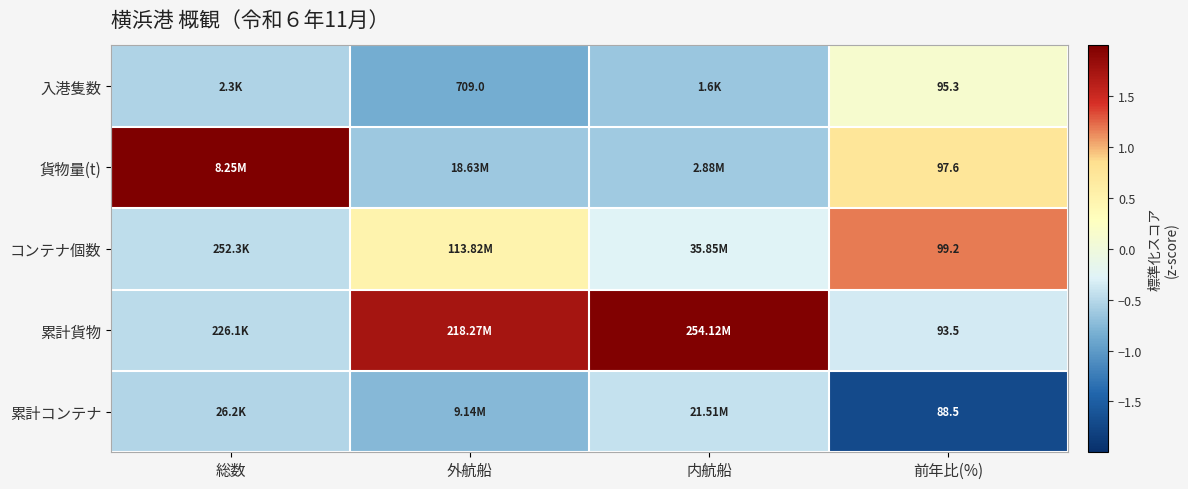

At 前年比(%), list the series in order from largest to smallest.

コンテナ個数, 貨物量(t), 入港隻数, 累計貨物, 累計コンテナ